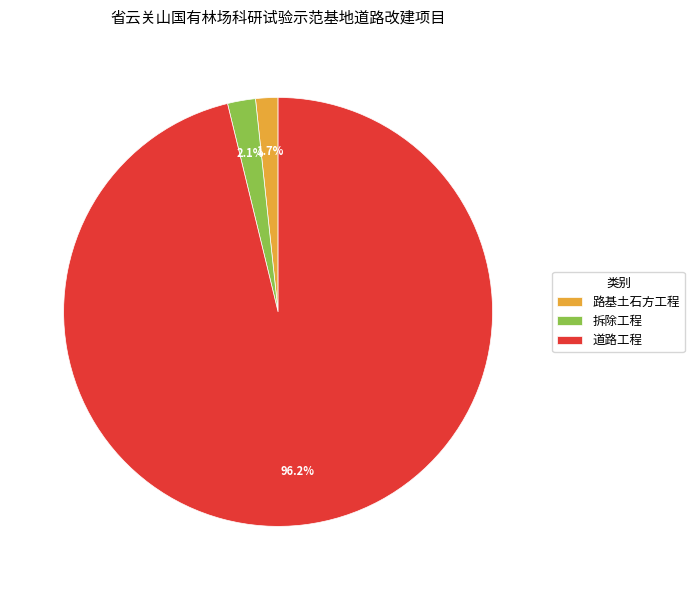

To the nearest percent, what percentage of the pie is 路基土石方工程?

2%